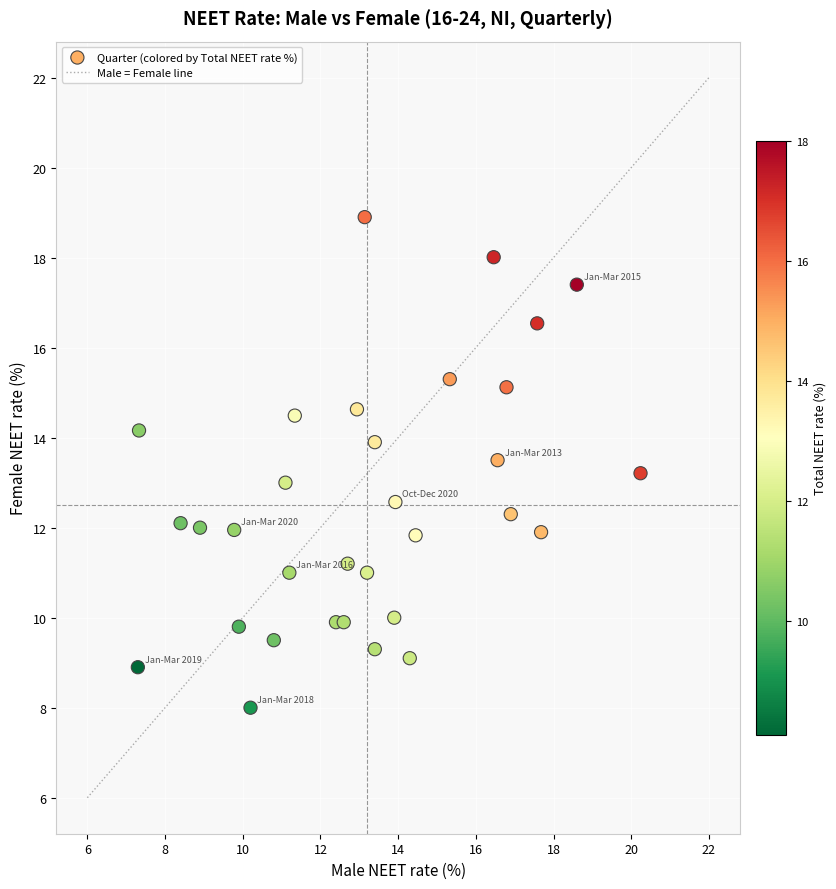

What is the range of X values (max minus min)?

12.9